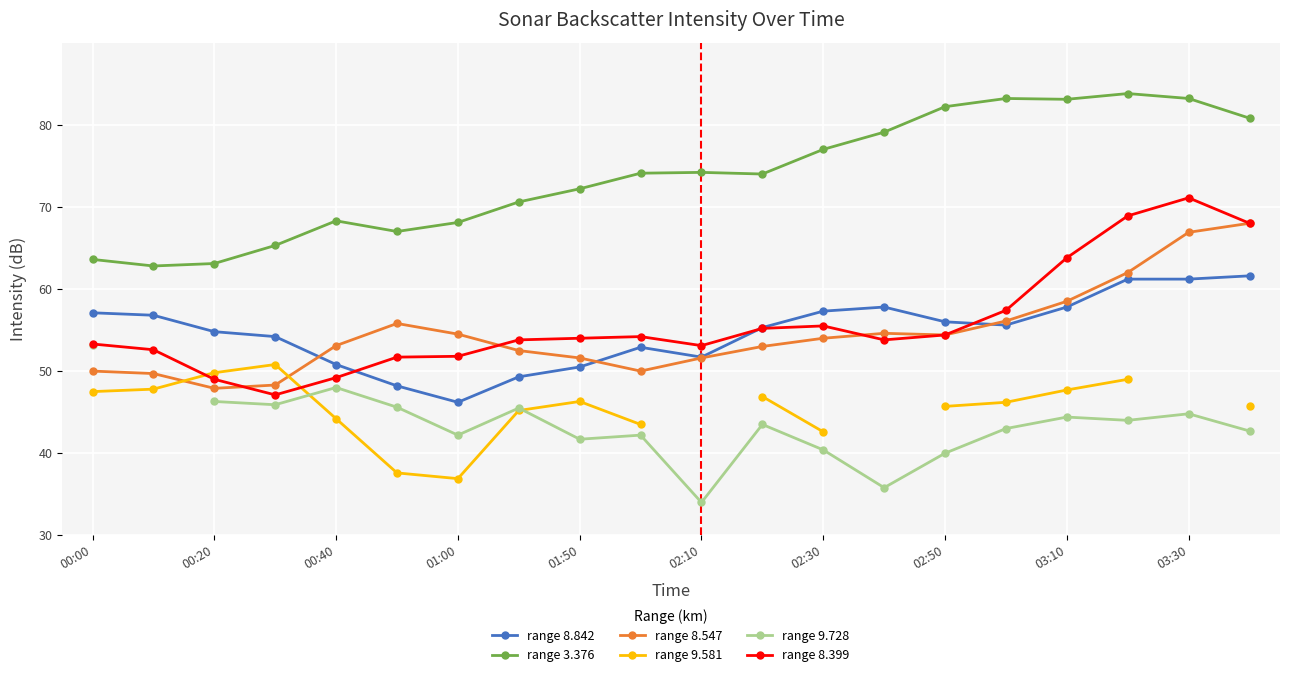

Rank the series at 17 from highest to lowest value.

range 3.376, range 8.399, range 8.547, range 8.842, range 9.581, range 9.728